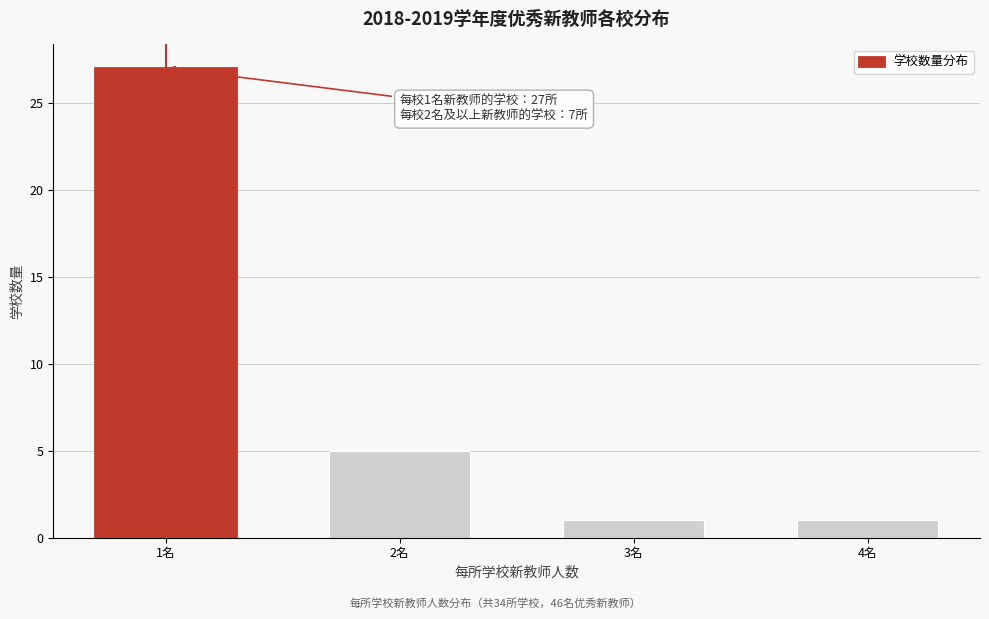

Reading left to right, transcribe all the data shown in this chart.

27	5	1	1